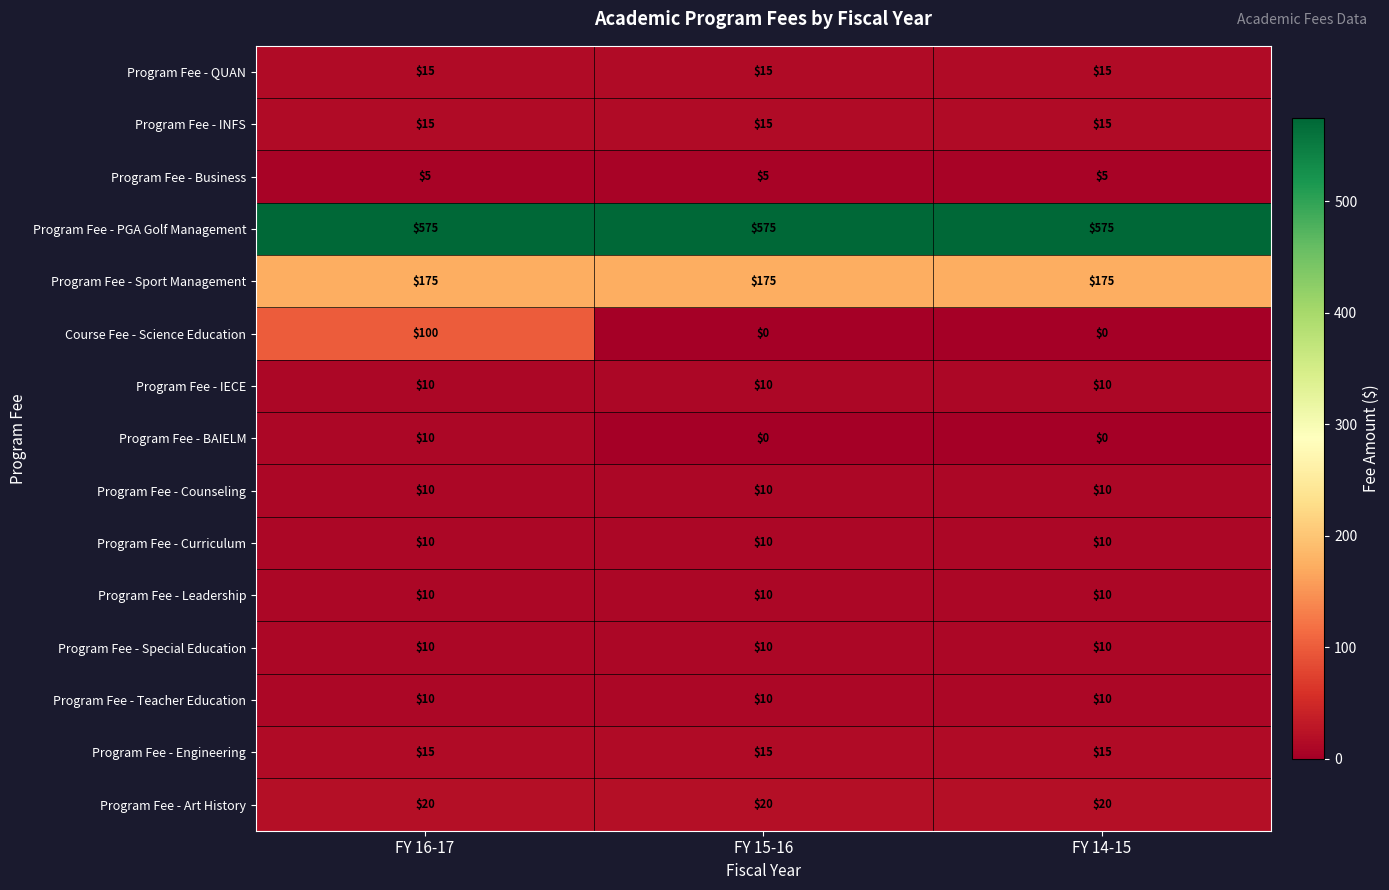

What is the lowest value of the Program Fee - Business series?

5